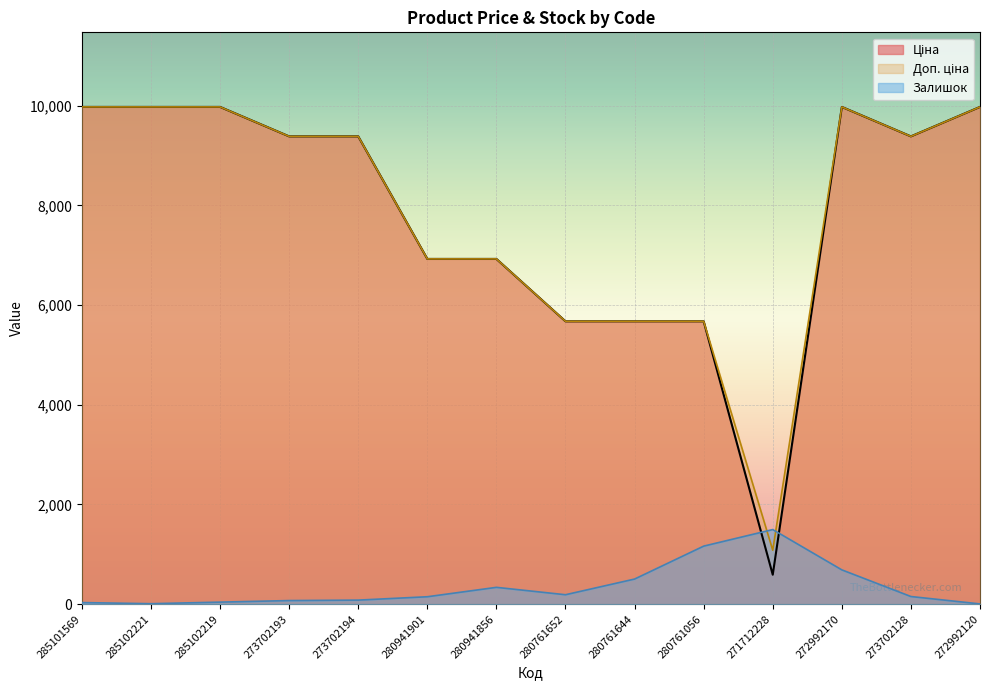

What is the label of the 6th point from the left?

280941901